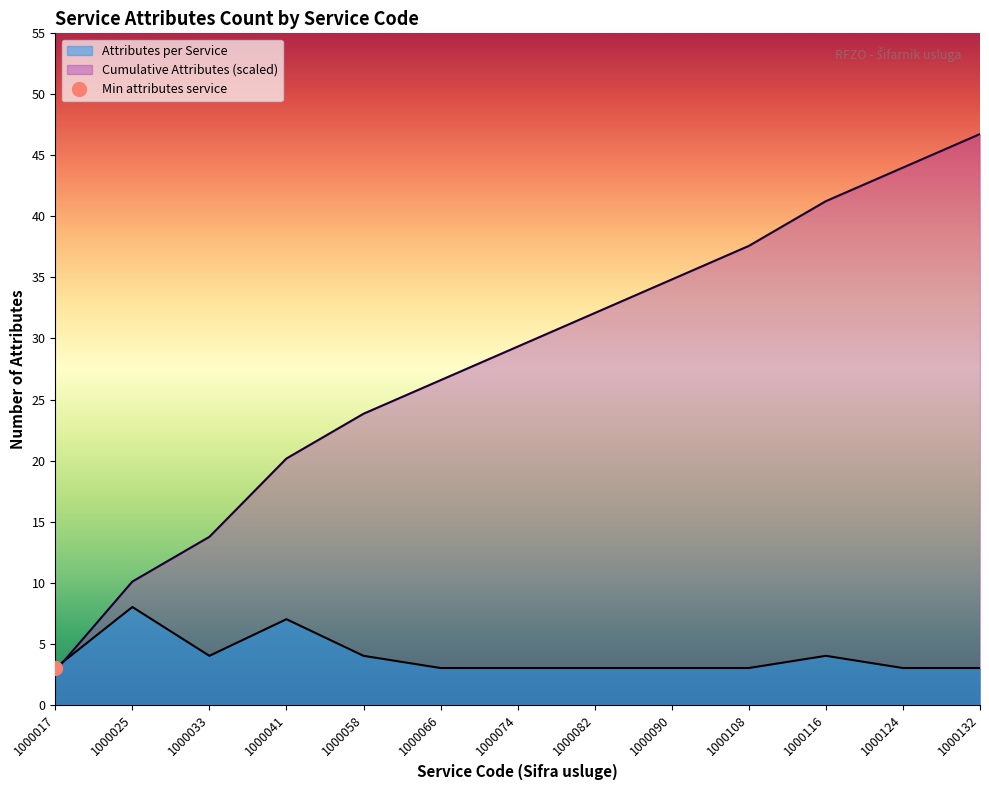

True or false: Cumulative Attributes has more than 1 interior local peaks.

False